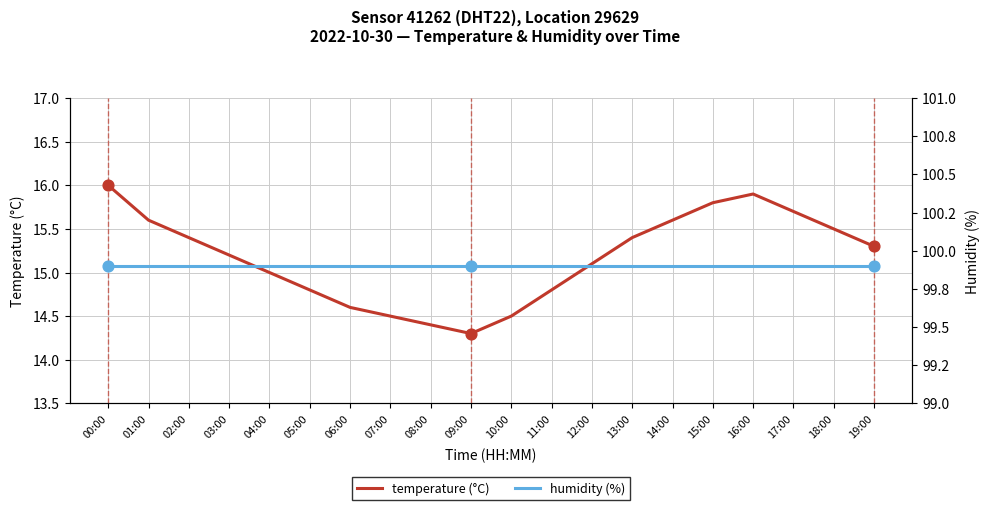

At which category is the sum across all series the highest?

00:00